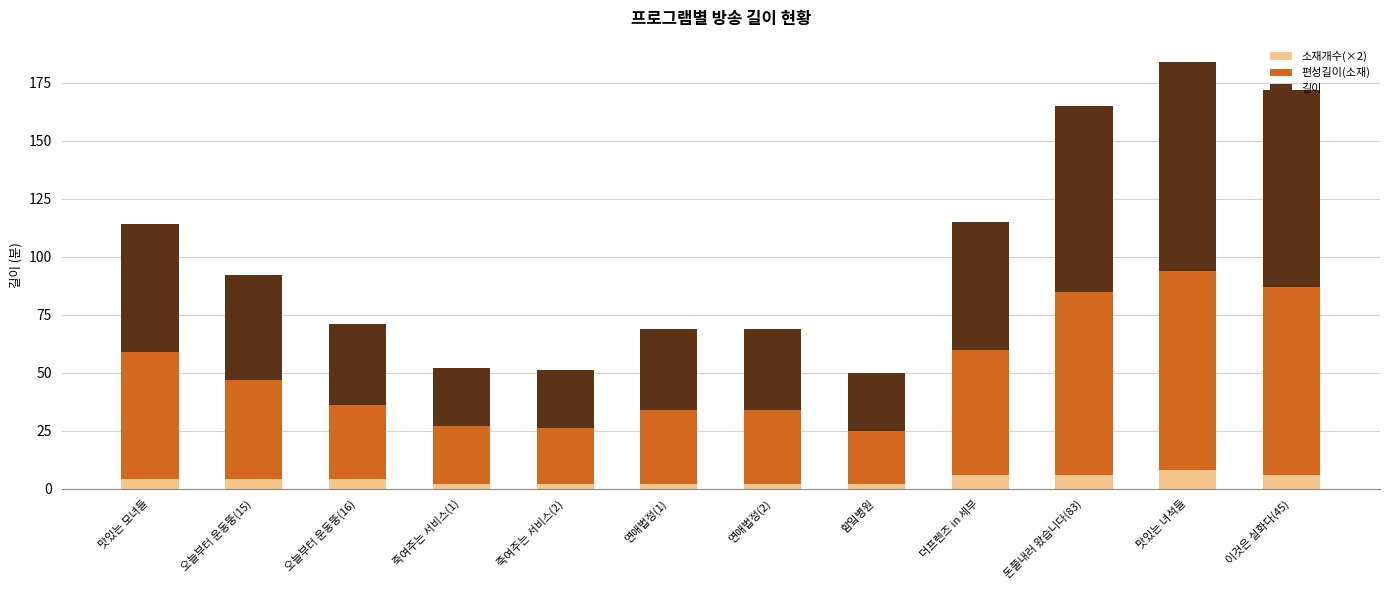

What is the difference between the 소재개수(×2) values at 오늘부터 운동뚱(16) and 함잌병원?

2